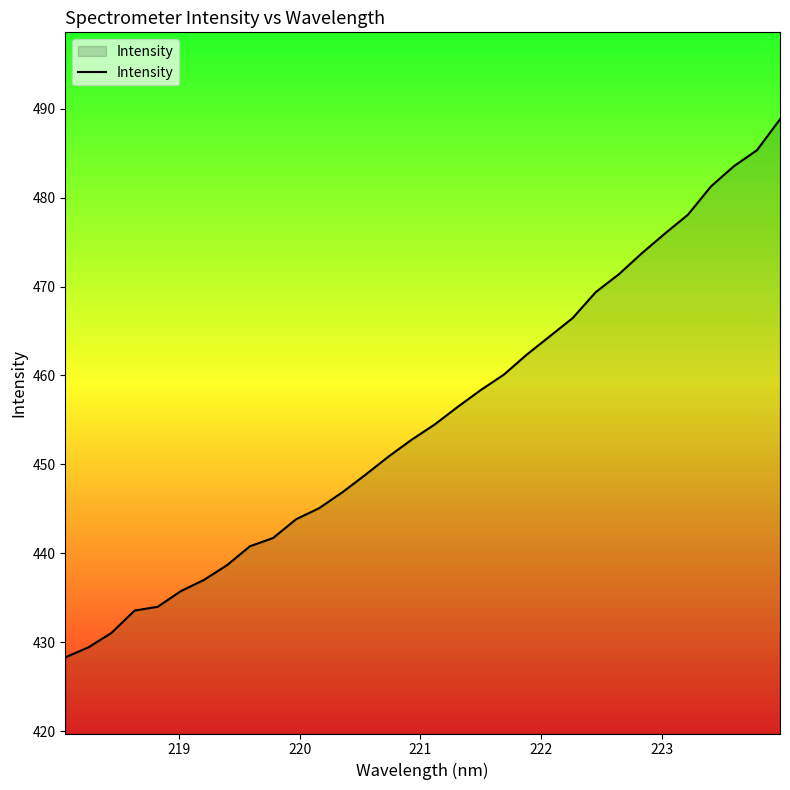

What is the lowest value of the Intensity series?

428.3